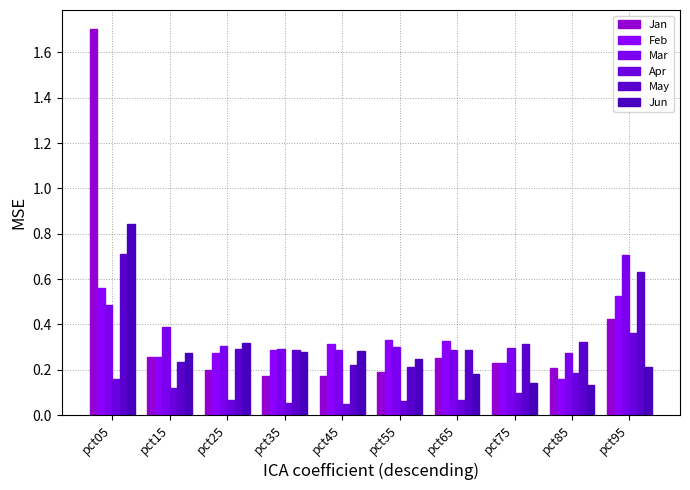

List the labels in order of Jun value, smallest first.

pct85, pct75, pct65, pct95, pct55, pct15, pct35, pct45, pct25, pct05